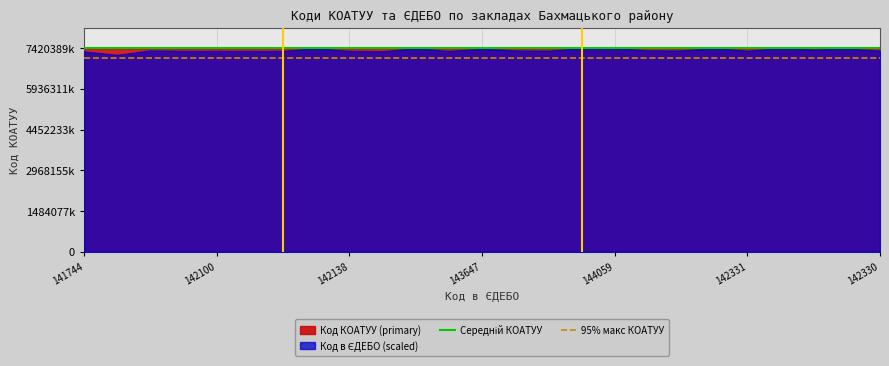

Does the chart have visible grid lines?

Yes